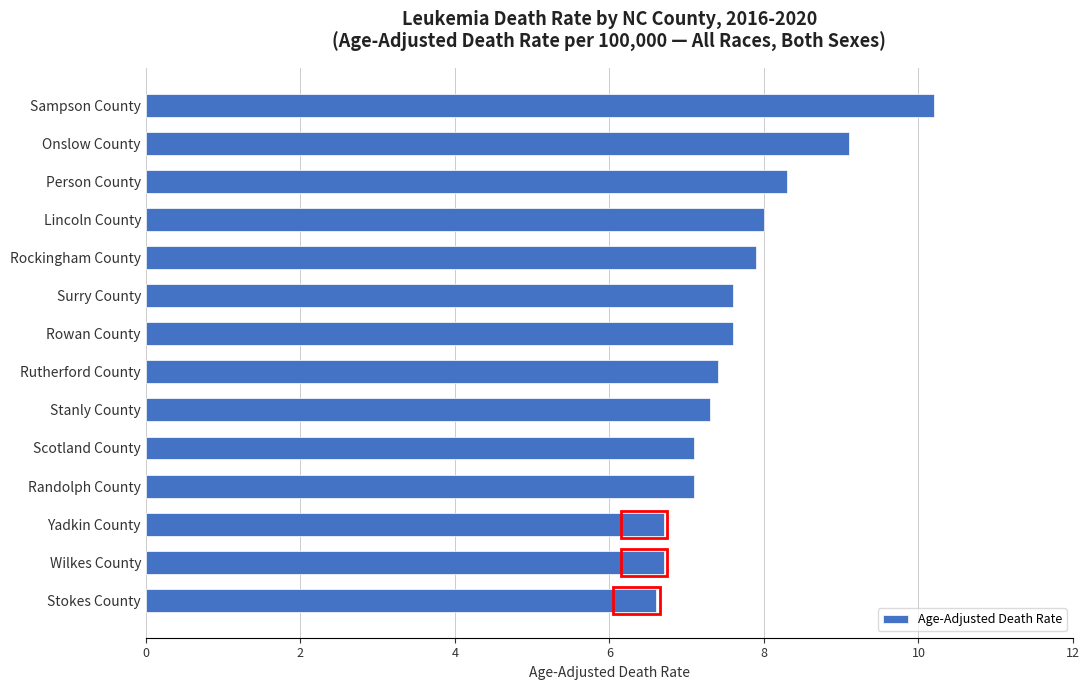

What is the minimum value shown in the chart?

6.6